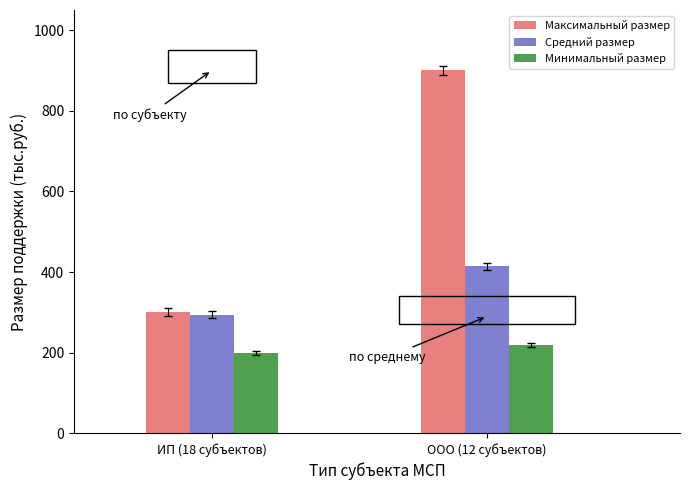

How many values in the Минимальный размер series are below 220?

1